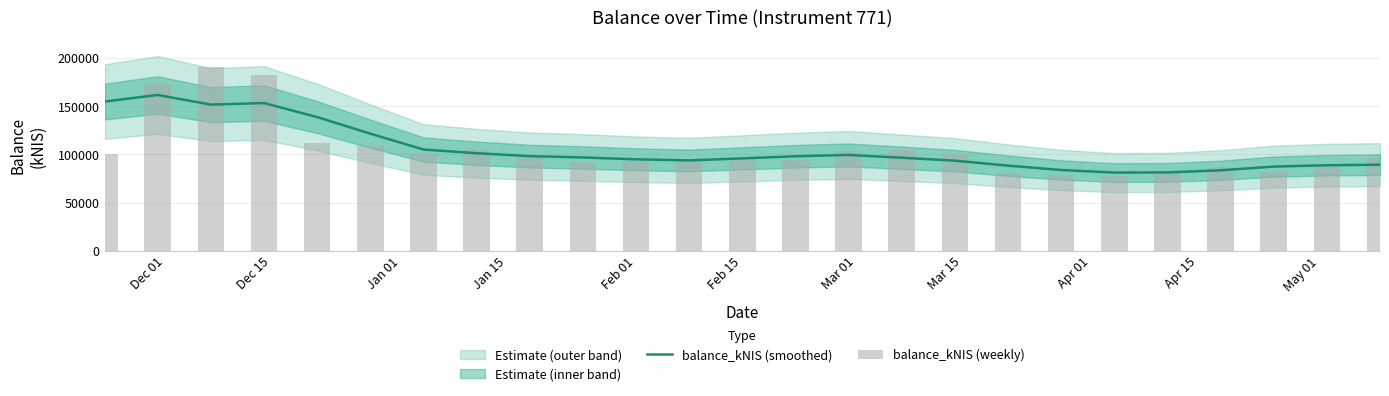

What is the lowest value of the balance_kNIS (smoothed) series?

81055.8